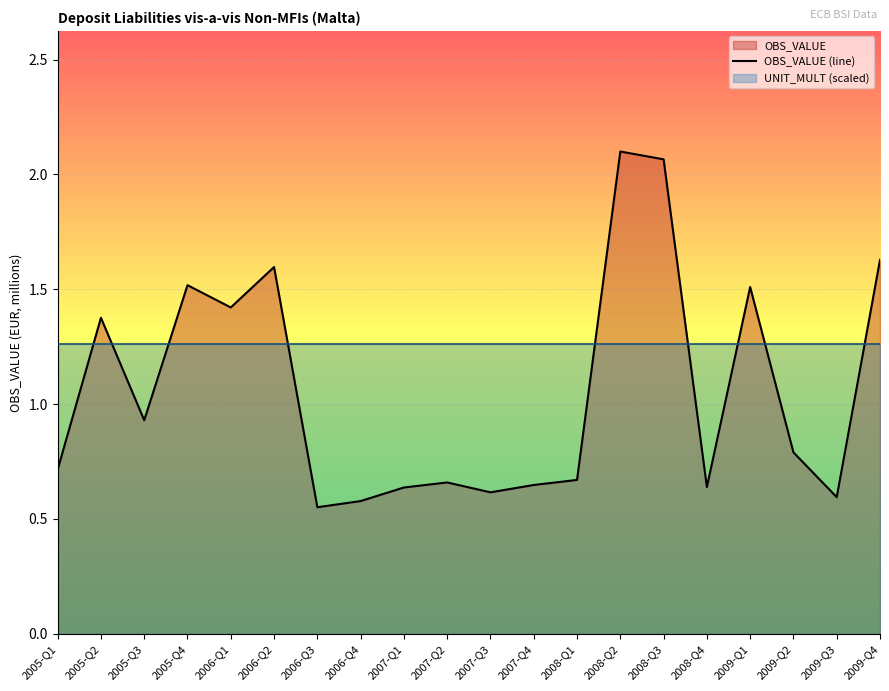

At which category does the data reach its first local valley?

2005-Q3